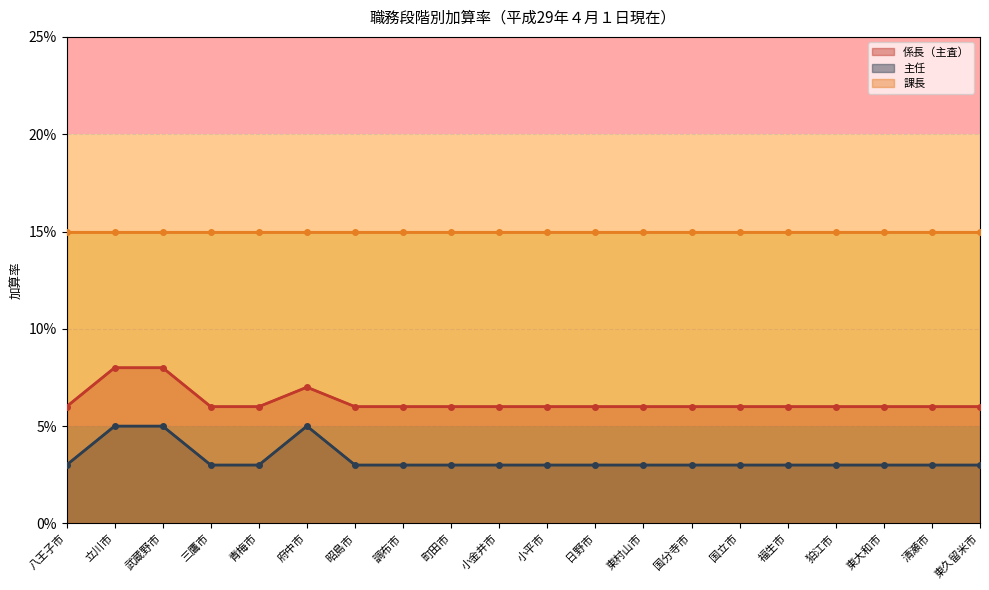

What is the value of the 係長（主査） point at the 18th from the left?

0.1